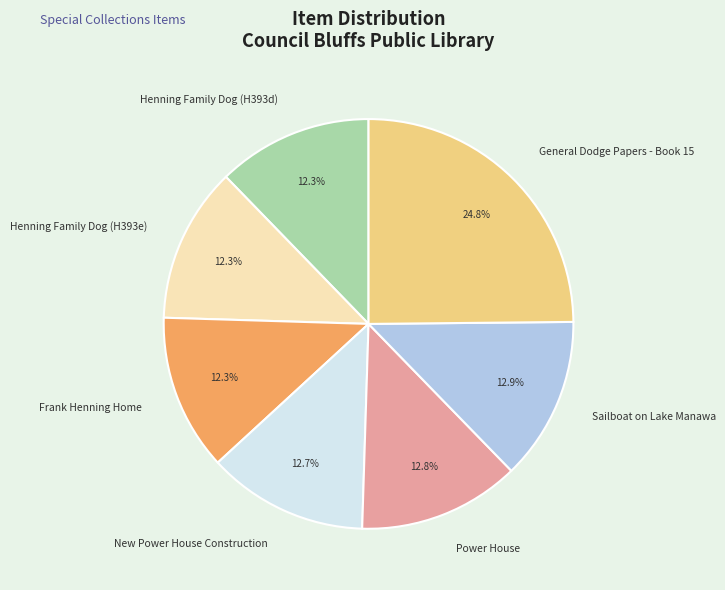

What percentage is NOT represented by Henning Family Dog (H393e)?

87.7%